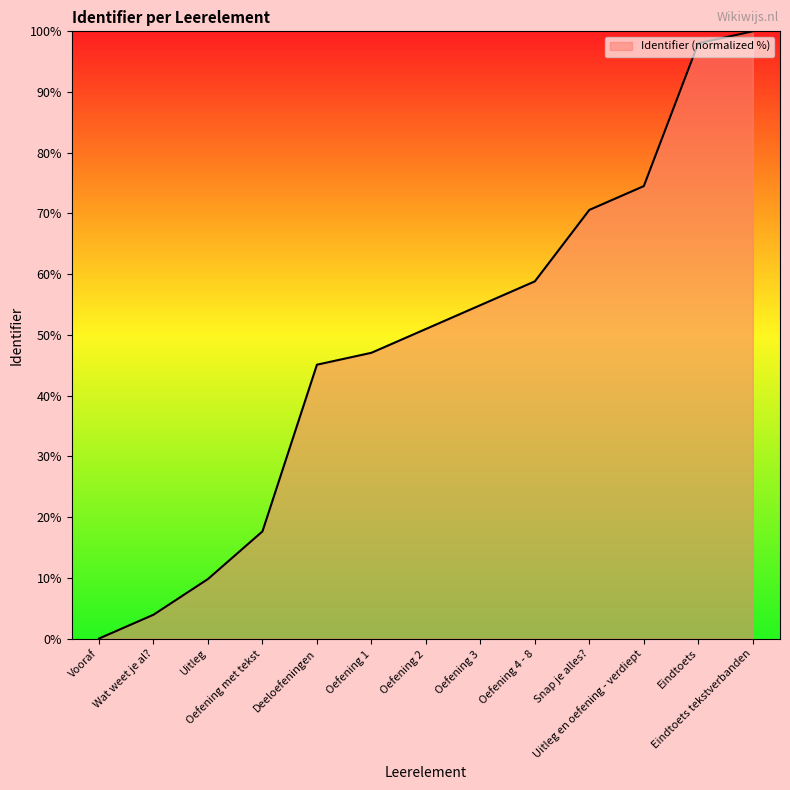

Count the number of data series in this chart.

1